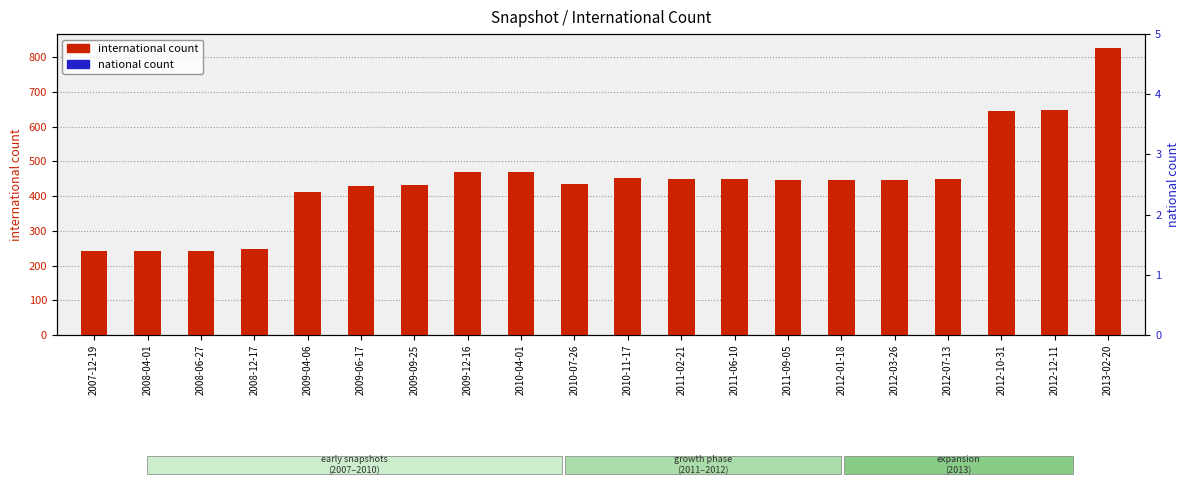

What is the minimum value for international count?

243